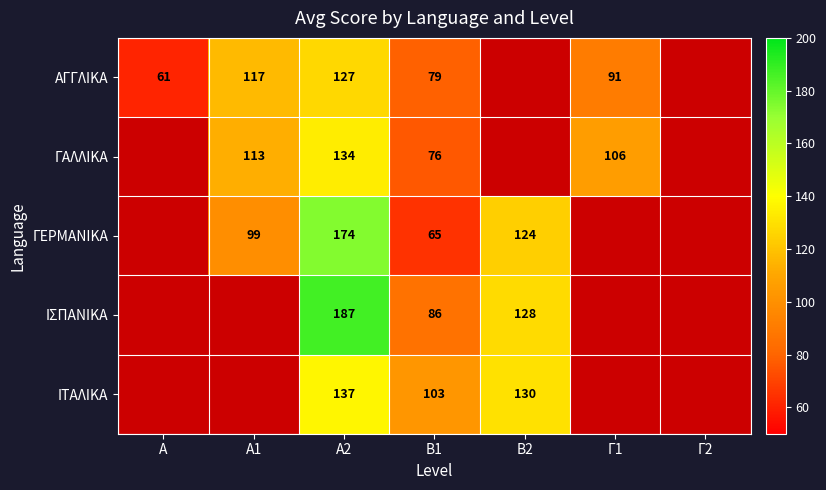

True or false: ΓΕΡΜΑΝΙΚΑ has a value of 124 at Β2.

True